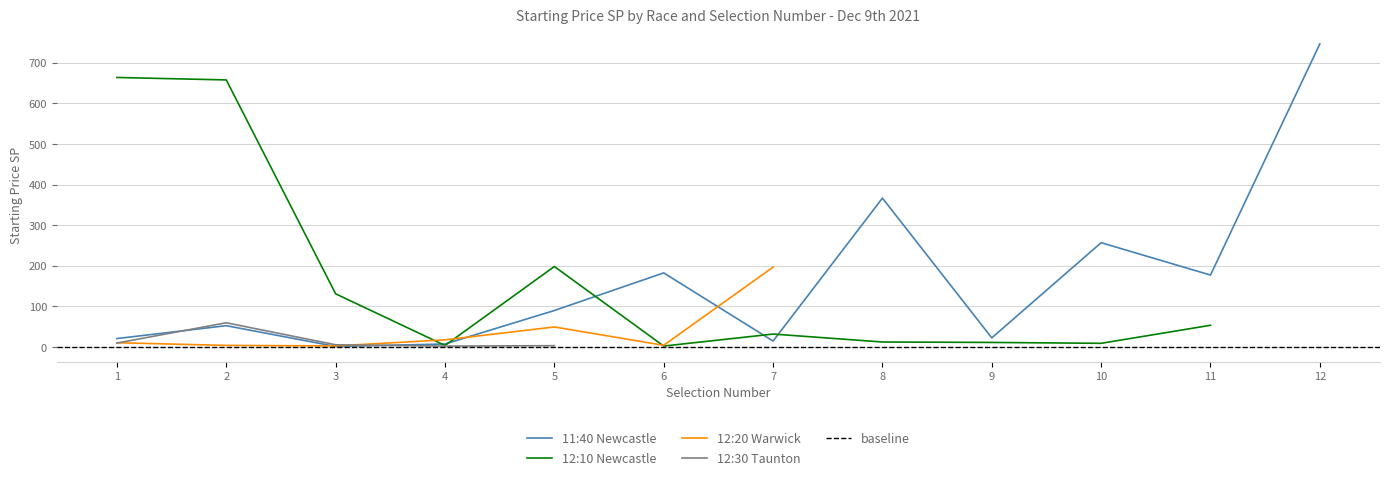

True or false: 11:40 Newcastle and 12:30 Taunton intersect in this chart.

True